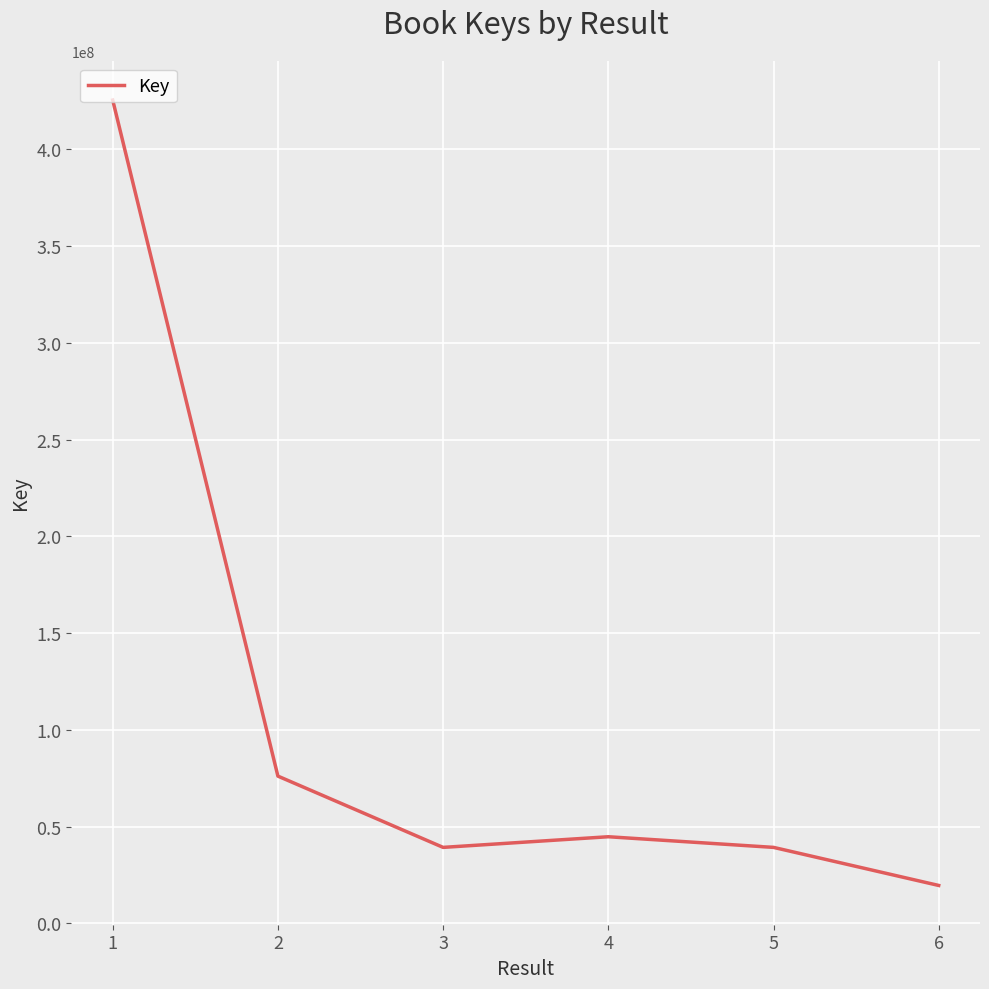

True or false: there are more than 2 points higher than both neighbors.

False